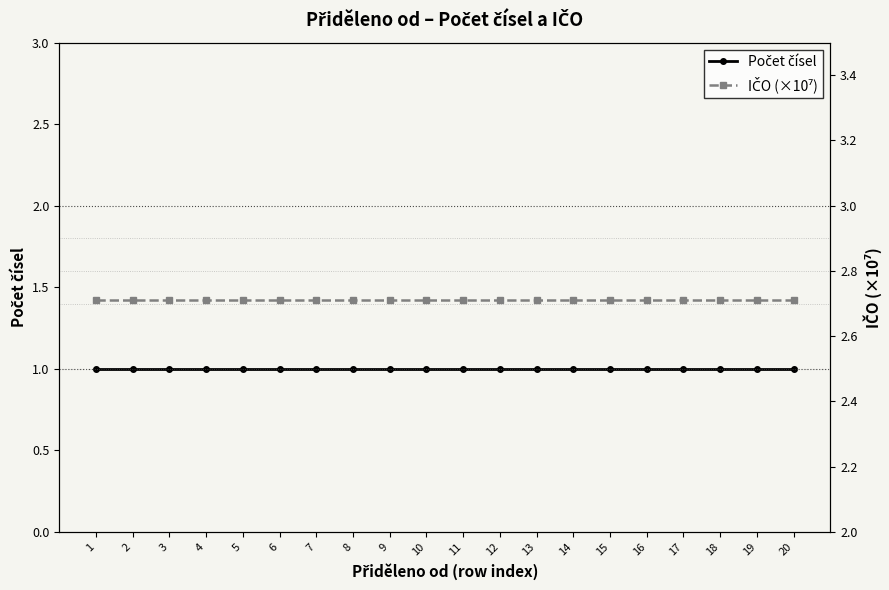

List the labels in order of Počet čísel value, smallest first.

1, 2, 3, 4, 5, 6, 7, 8, 9, 10, 11, 12, 13, 14, 15, 16, 17, 18, 19, 20